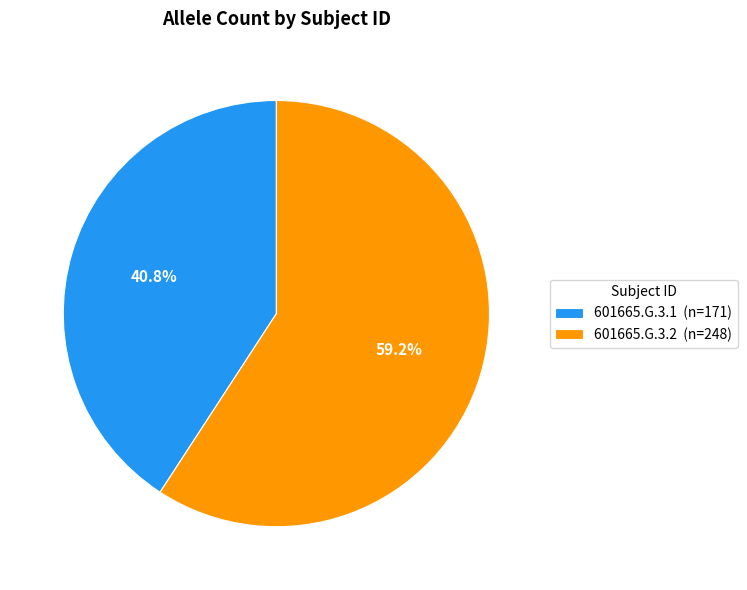

Is it true that 601665.G.3.2 is 59% of the pie?

True